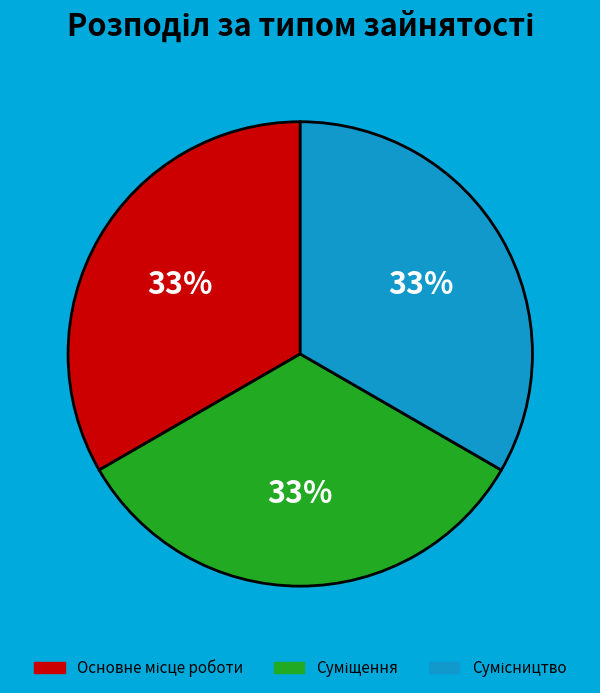

To the nearest percent, what is the average slice percentage?

33%